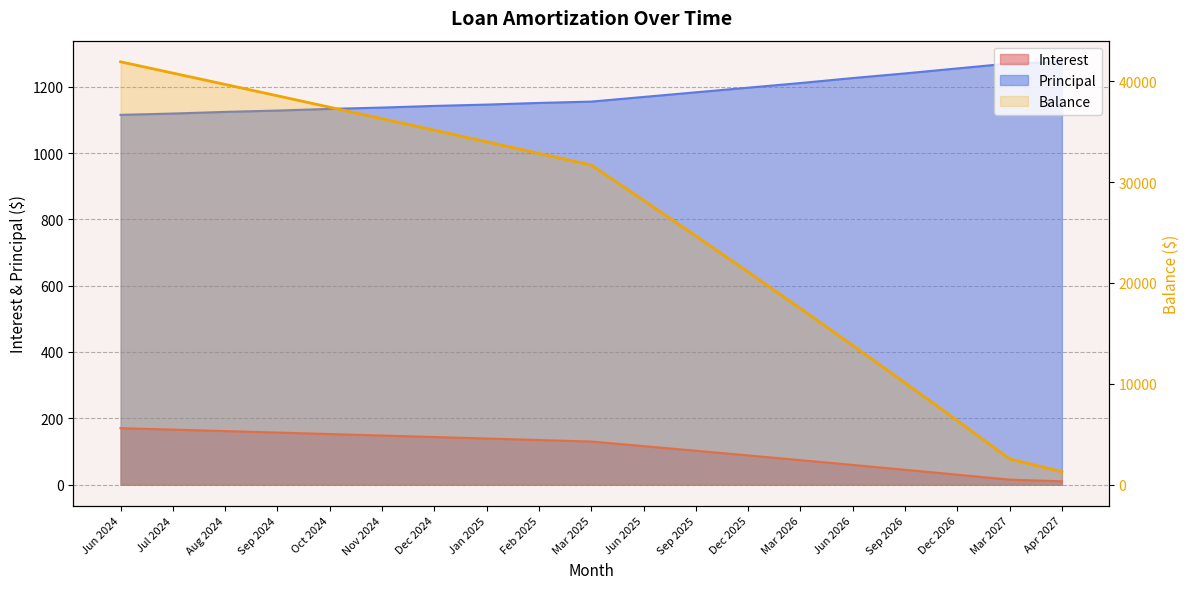

Approximately how many times larger is the value at Jul 2024 compared to Oct 2024?

1.1